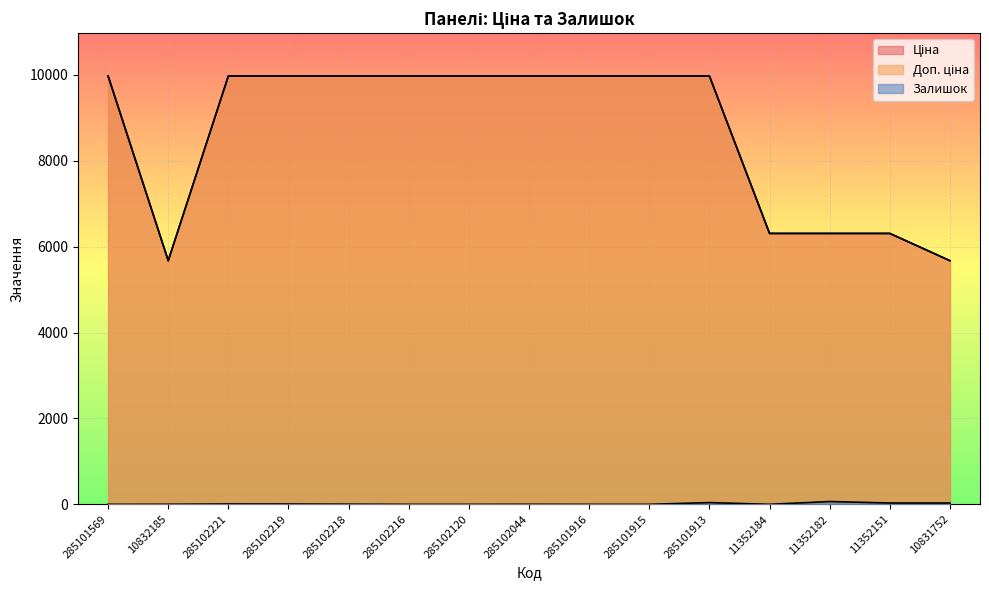

What are all the series names shown in the legend?

Ціна, Доп. ціна, Залишок